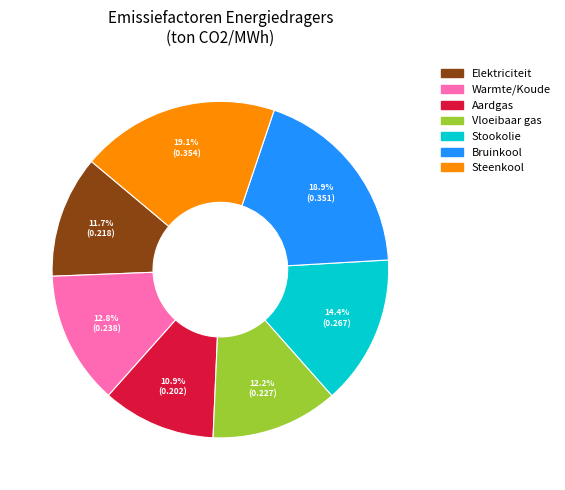

Is there any slice that represents more than half of the pie?

No